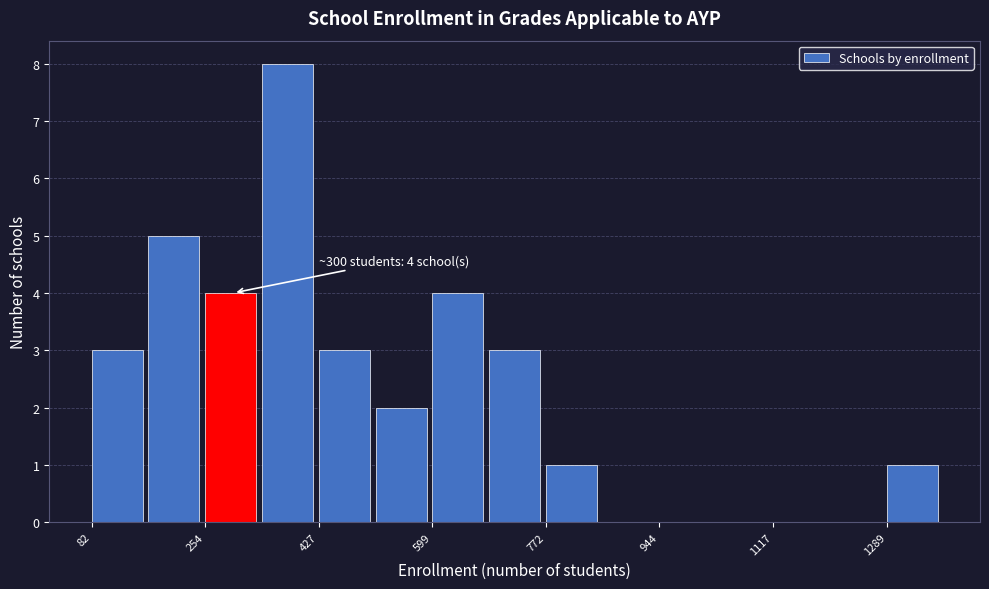

Over which range of the x-axis is the bar tallest?

340 to 420